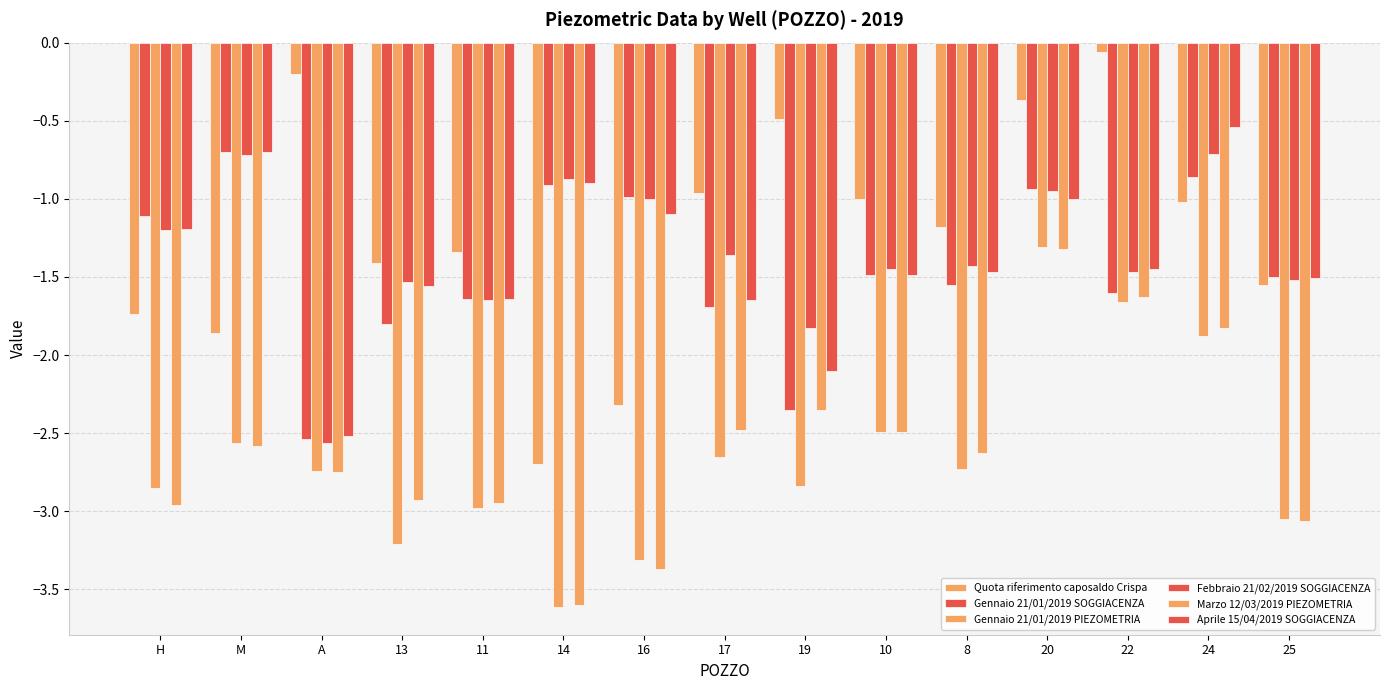

How many bars are there in each group?

6